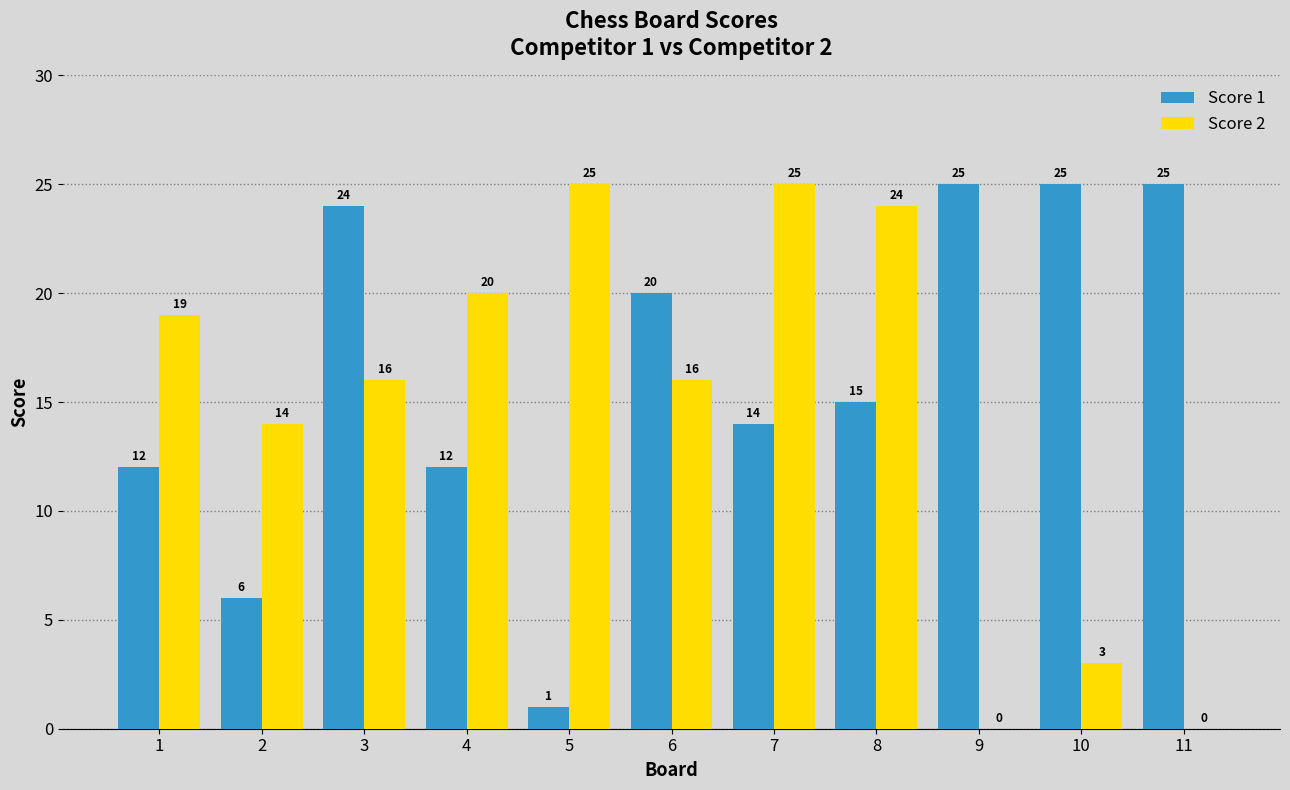

What is the sum of all Score 2 values?

162